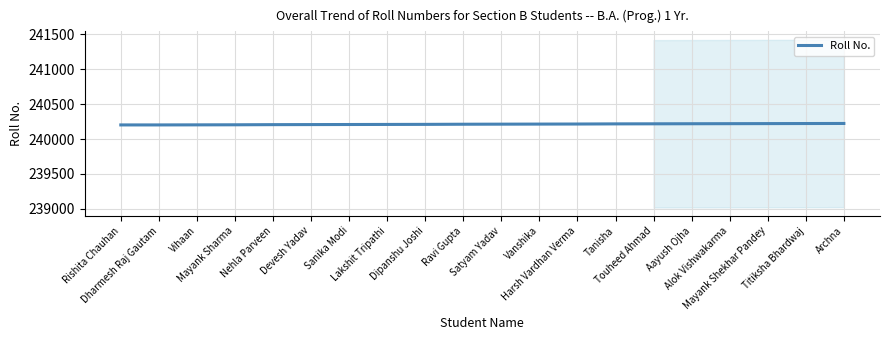

Read the value at Lakshit Tripathi, to the nearest 10.

240210